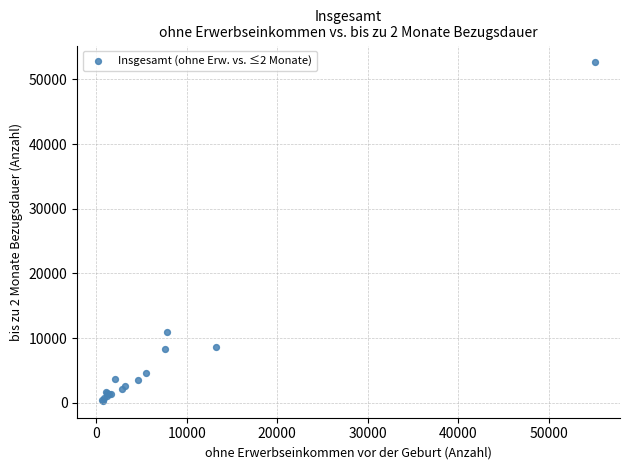

What Y value in the scatter plot is closest to 26470?

10958